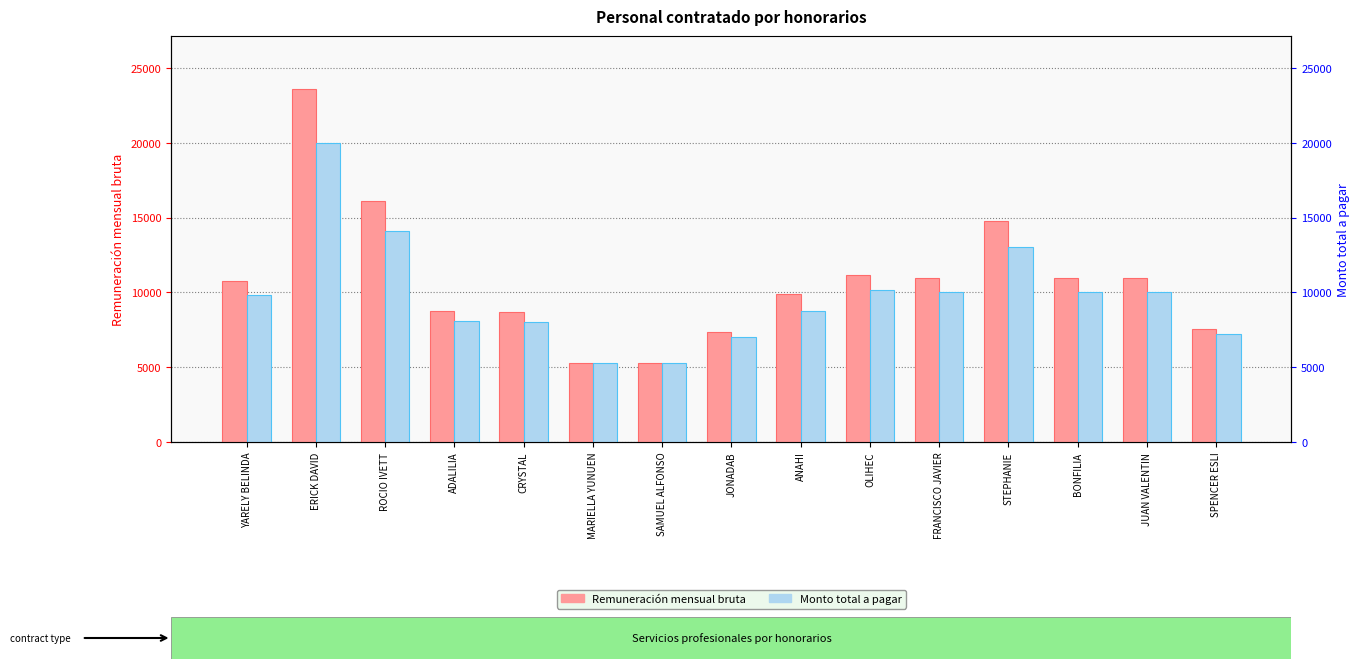

How many values in the Monto total a pagar series are below 9807?

7